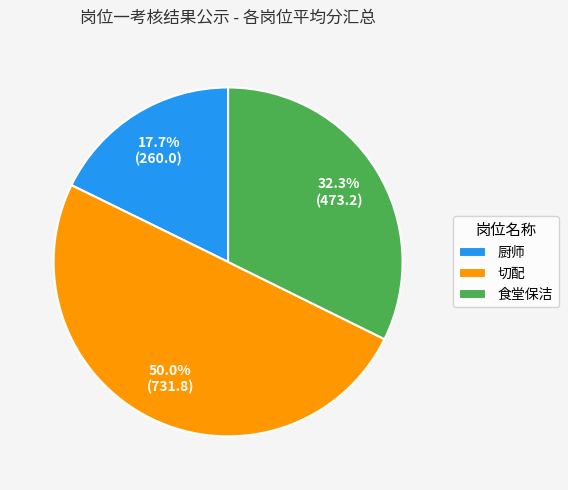

To the nearest percent, what is the difference between the largest and smallest slice percentages?

32%